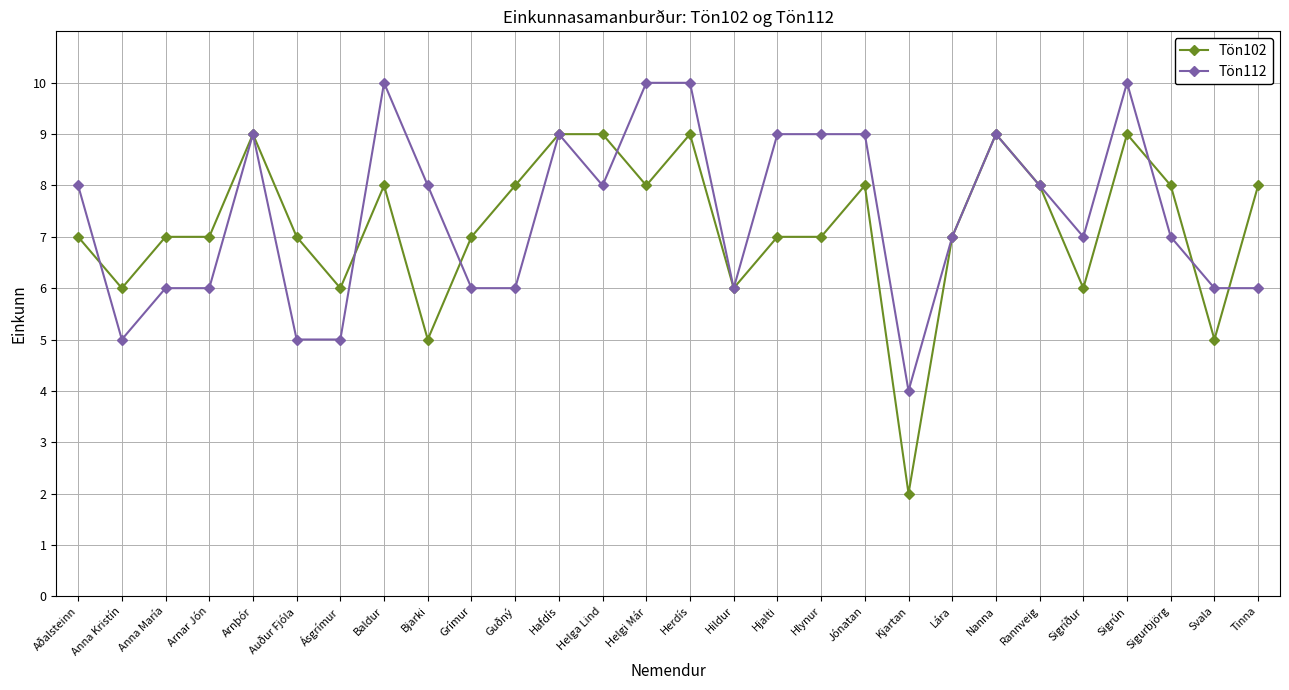

The value of Tön102 at Grímur is 10. True or false?

False